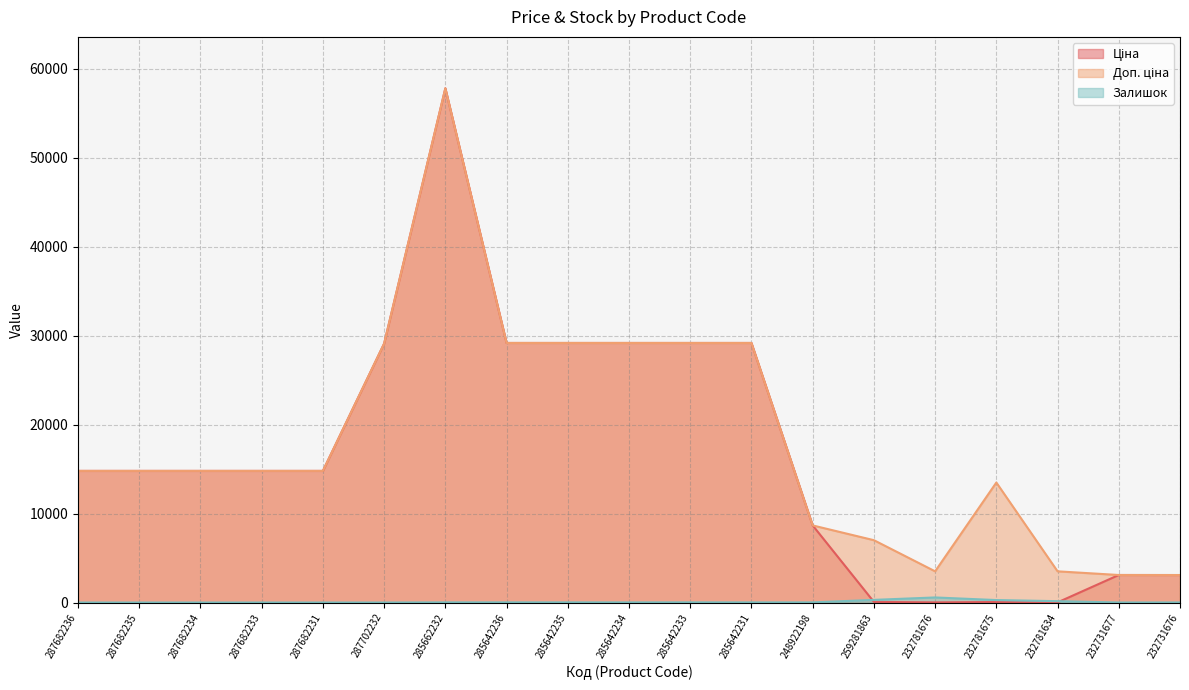

Which has a higher value, 285642236 or 287682233?

285642236